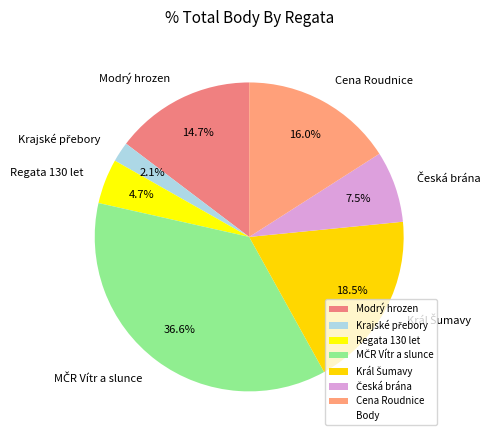

Does any single category account for the majority?

No